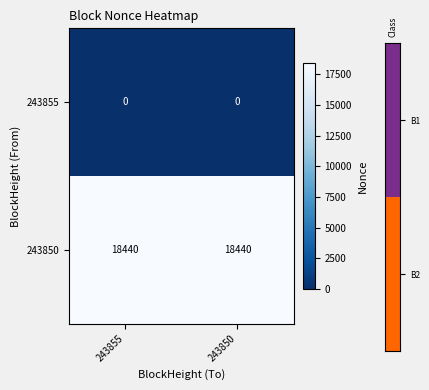

Is the value of 243855 at 243855 greater than the value of 243850 at 243855?

No